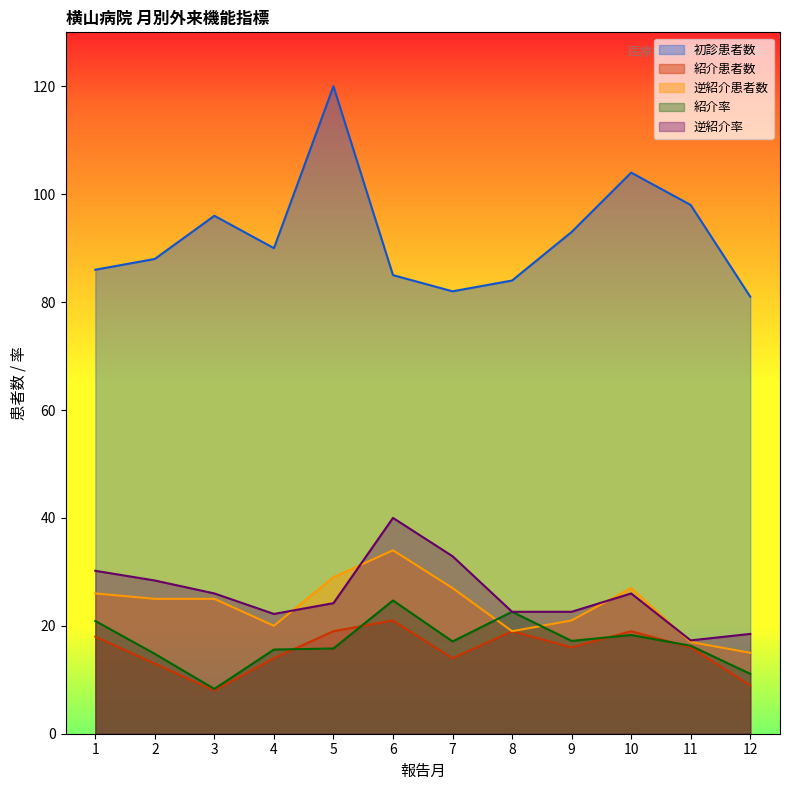

The value of 逆紹介患者数 at 9 is 32.8. True or false?

False